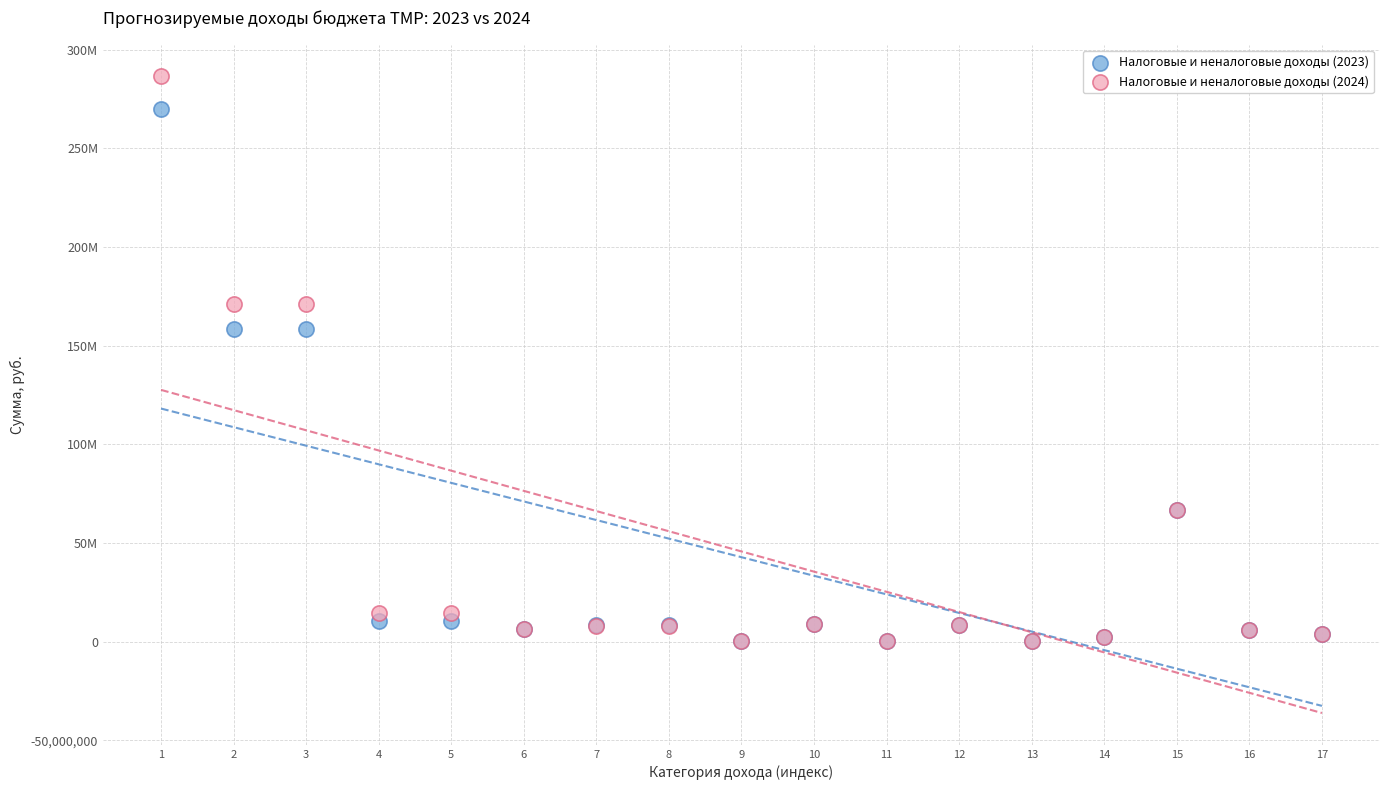

What are all the series names shown in the legend?

Налоговые и неналоговые доходы (2023), Налоговые и неналоговые доходы (2024)